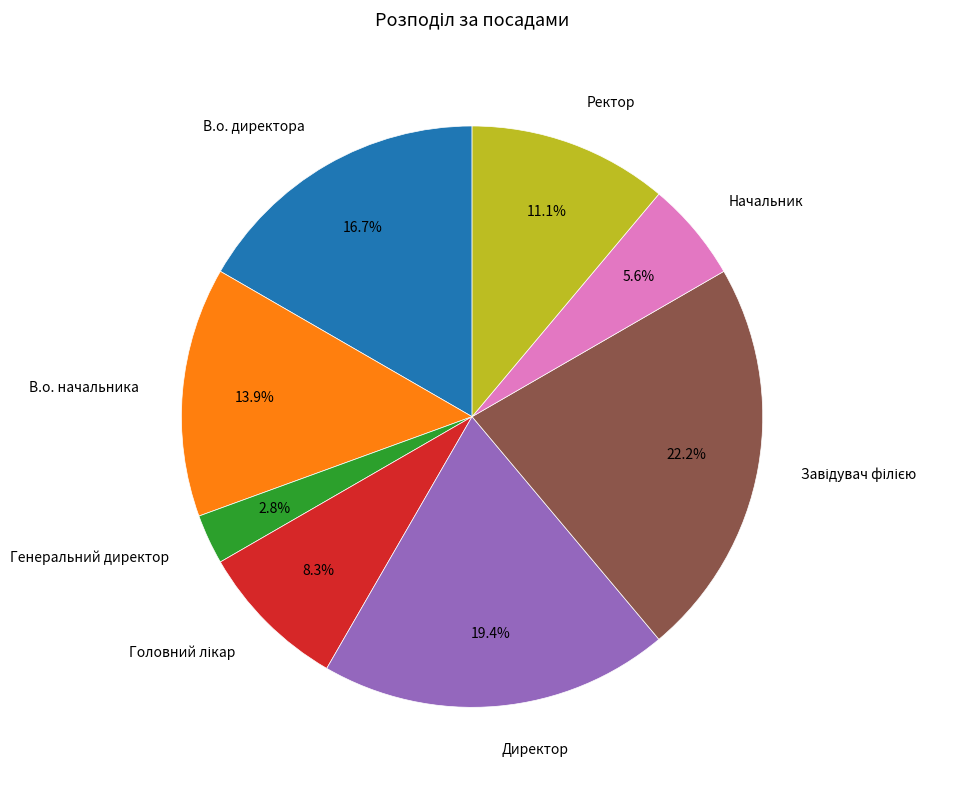

Is there any slice that represents more than half of the pie?

No